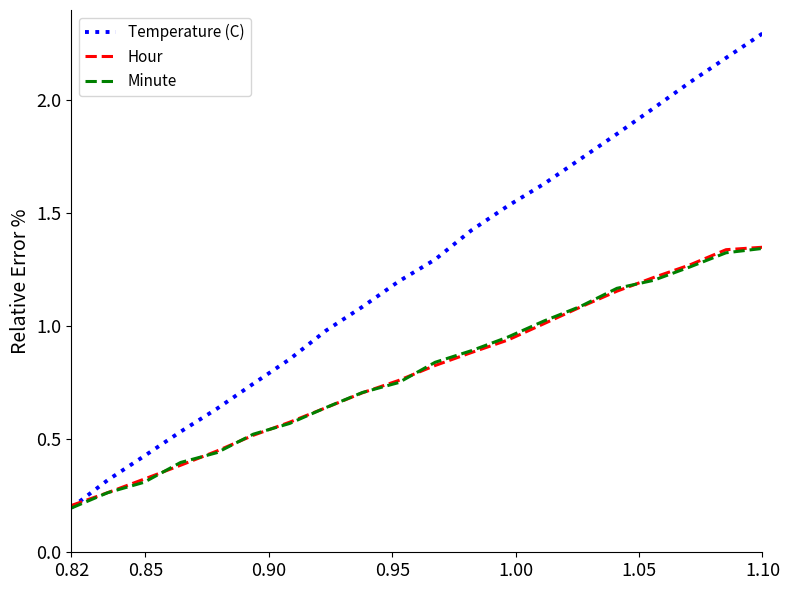

Which series has the widest spread of values?

Temperature (C)